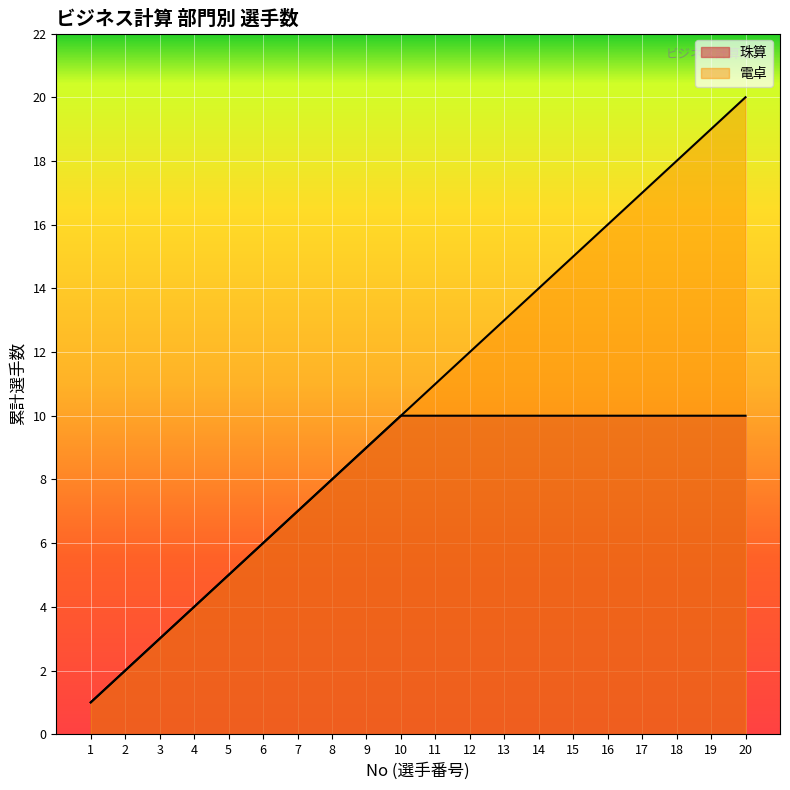

List the labels in order of value, largest first.

20, 19, 18, 17, 16, 15, 14, 13, 12, 11, 10, 9, 8, 7, 6, 5, 4, 3, 2, 1